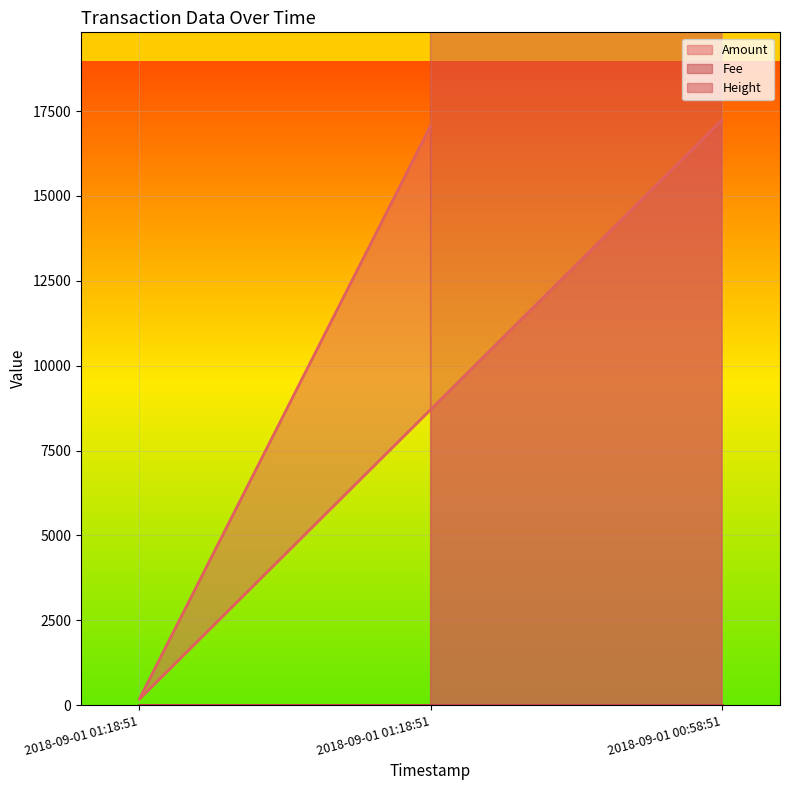

Is the value of Height at 2018-09-01 01:18:51 greater than the value of Fee at 2018-09-01 00:58:51?

Yes